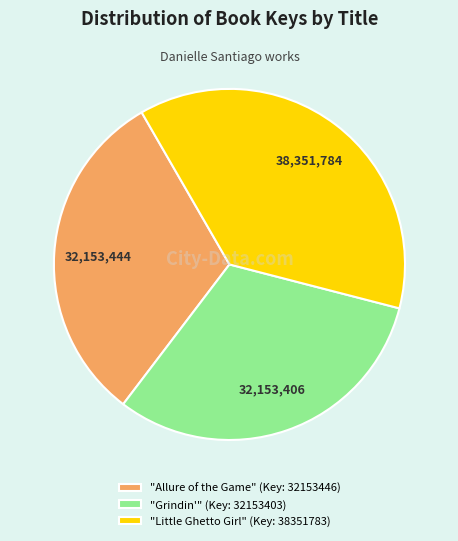

Approximately how many times larger is the value at "Grindin'" (Key: 32153403) compared to "Allure of the Game" (Key: 32153446)?

1.0